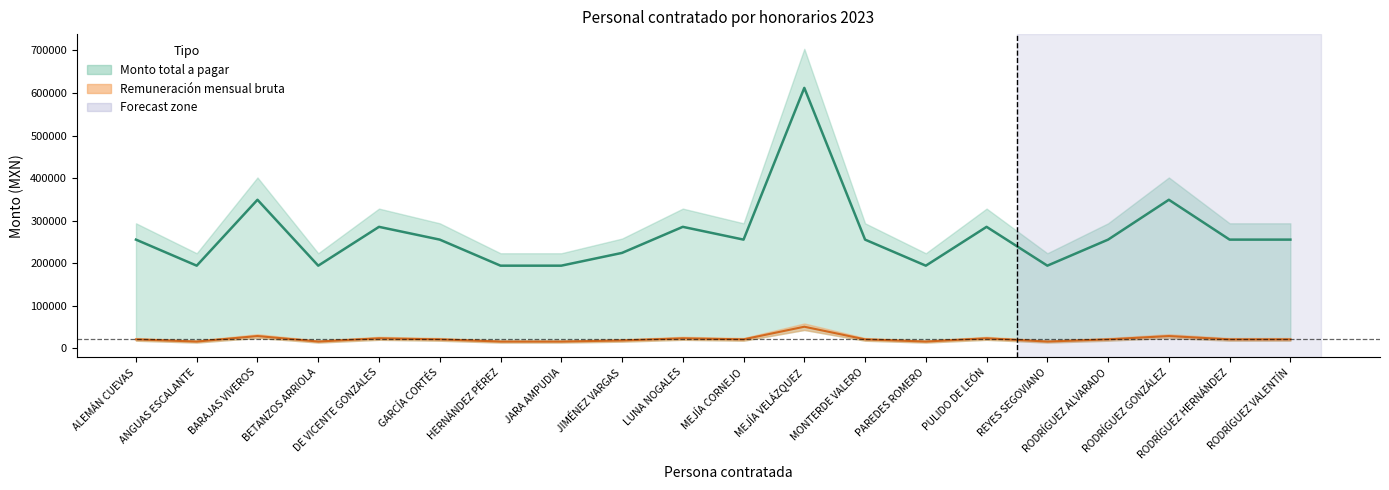

What is the average value of the Remuneración mensual bruta series?

267360